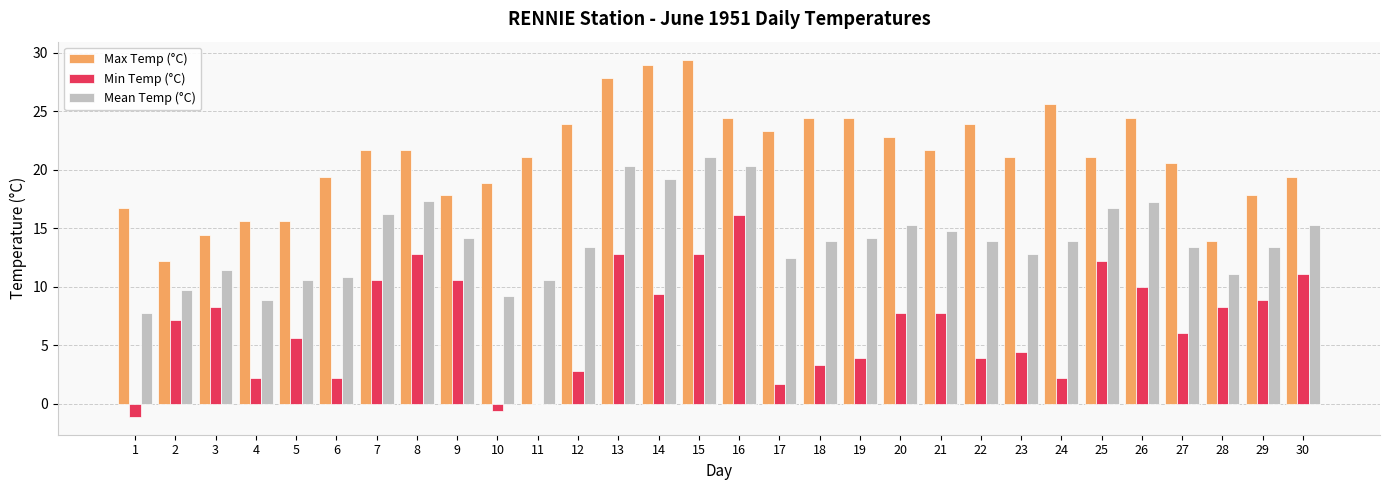

How many data points in Mean Temp (°C) are above 13?

19